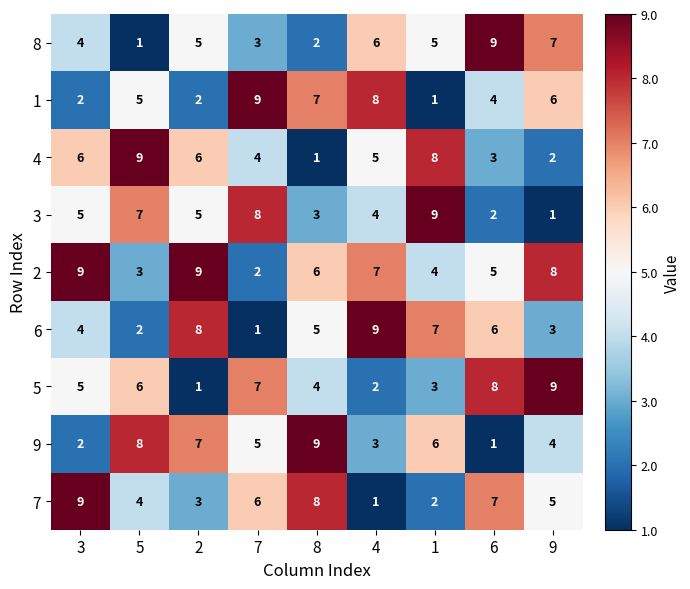

Is it true that 4 equals 5 at 4?

True